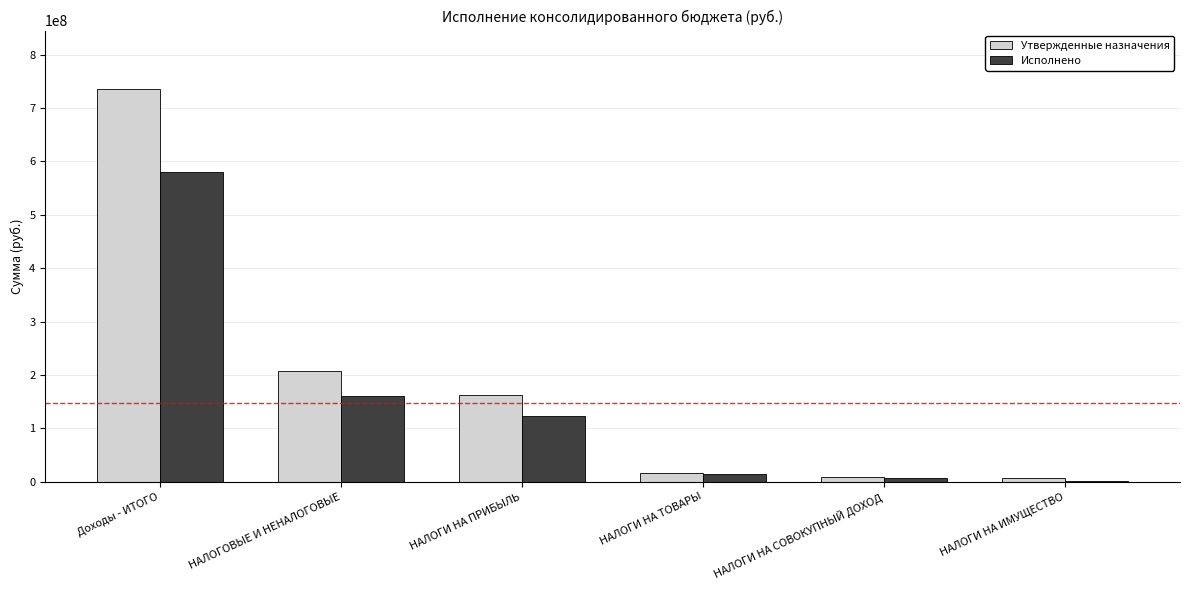

What is the total value across all series at НАЛОГИ НА СОВОКУПНЫЙ ДОХОД?

14641326.7